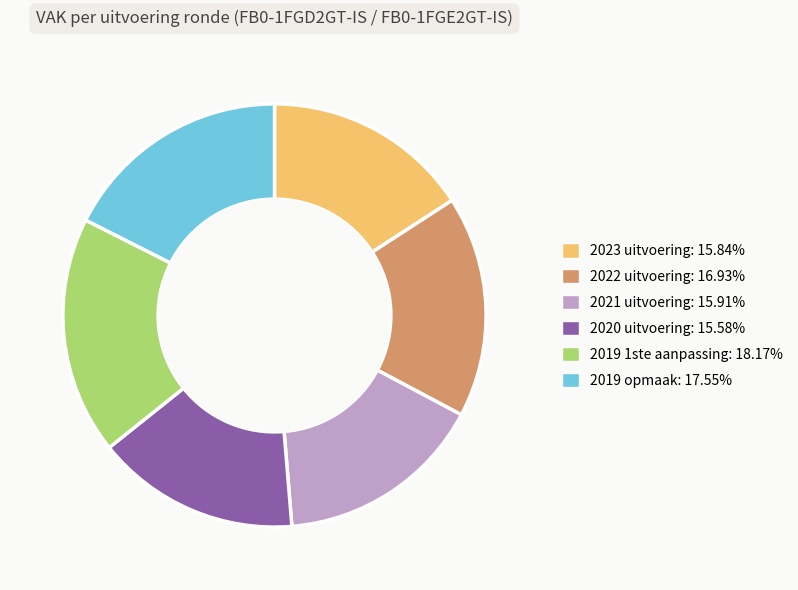

Is the sum of 2019 1ste aanpassing and 2021 uitvoering greater than half?

No